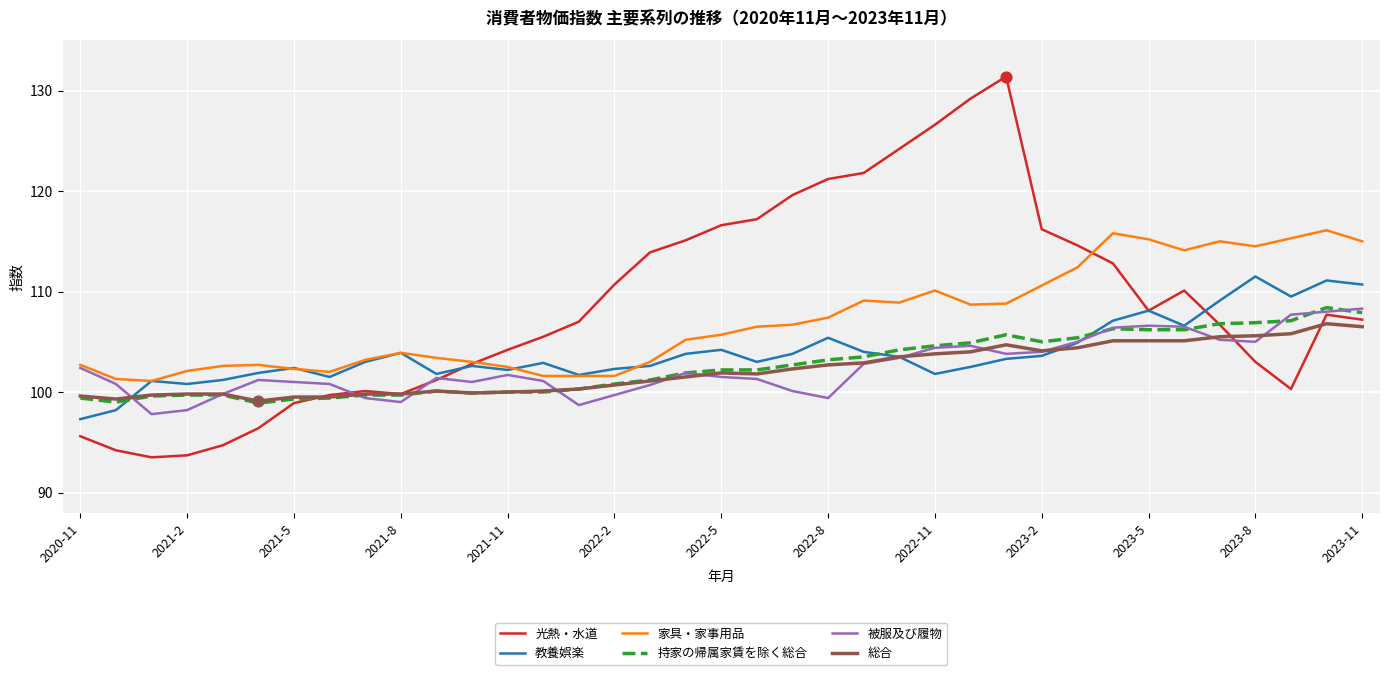

What are all the series names shown in the legend?

光熱・水道, 教養娯楽, 家具・家事用品, 持家の帰属家賃を除く総合, 被服及び履物, 総合